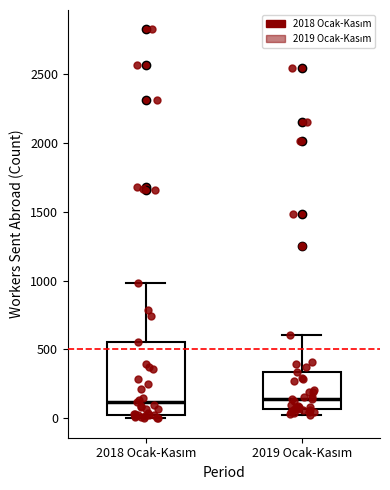

Reading left to right, transcribe this box plot: for each box, give where its median line is, the range the box spans, and where its two whiskers end, as read against the y-axis. The values are not printed on the chart, so give them approximately, as read against the axis.

2018 Ocak-Kasım: median 100, box 50 to 550, whiskers 0 to 1000
2019 Ocak-Kasım: median 150, box 50 to 350, whiskers 0 to 600